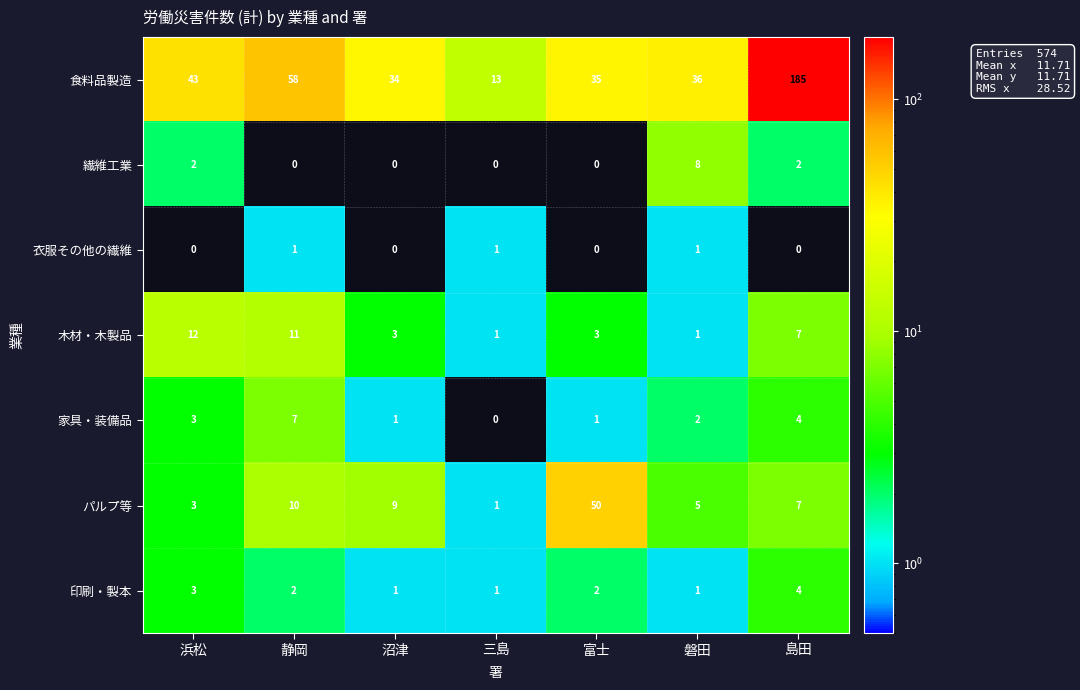

Rank the series by their maximum value, from highest to lowest.

食料品製造, パルプ等, 木材・木製品, 繊維工業, 家具・装備品, 印刷・製本, 衣服その他の繊維